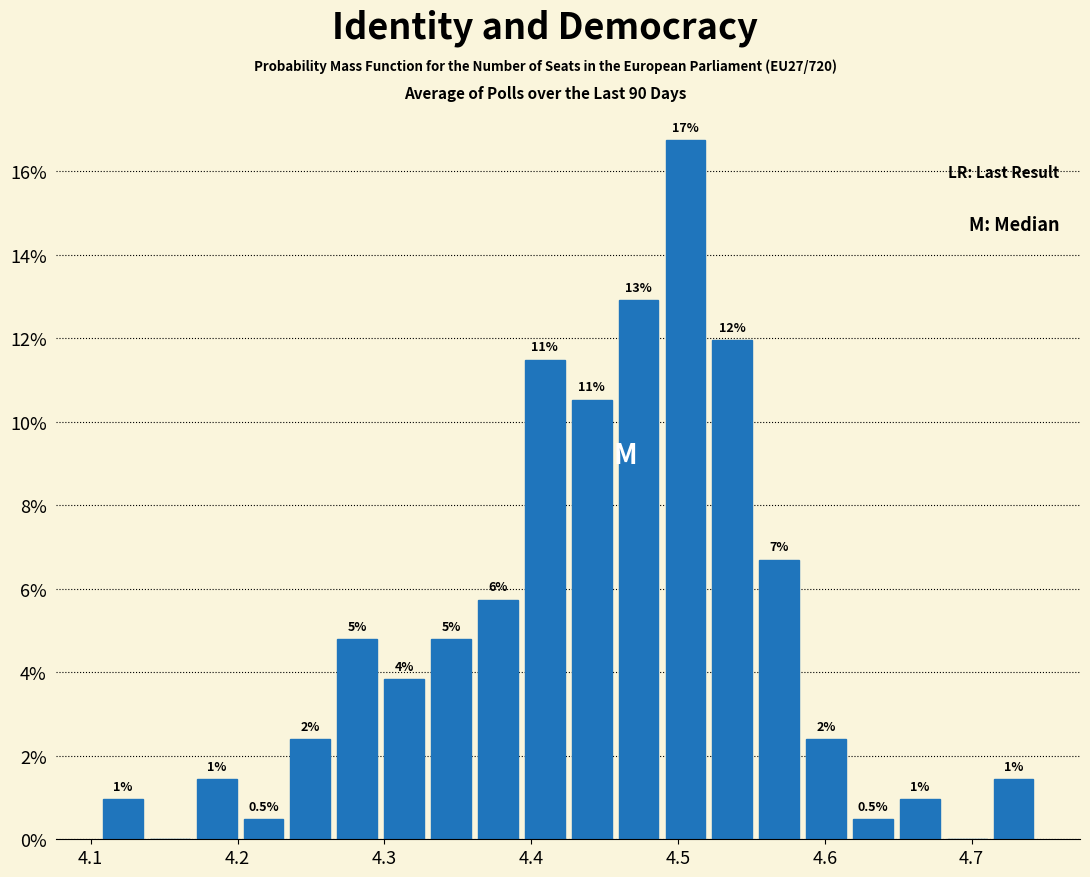

Around what value on the x-axis is the tallest bar? Give the approximate position of its centre, as read against the axis.

4.51